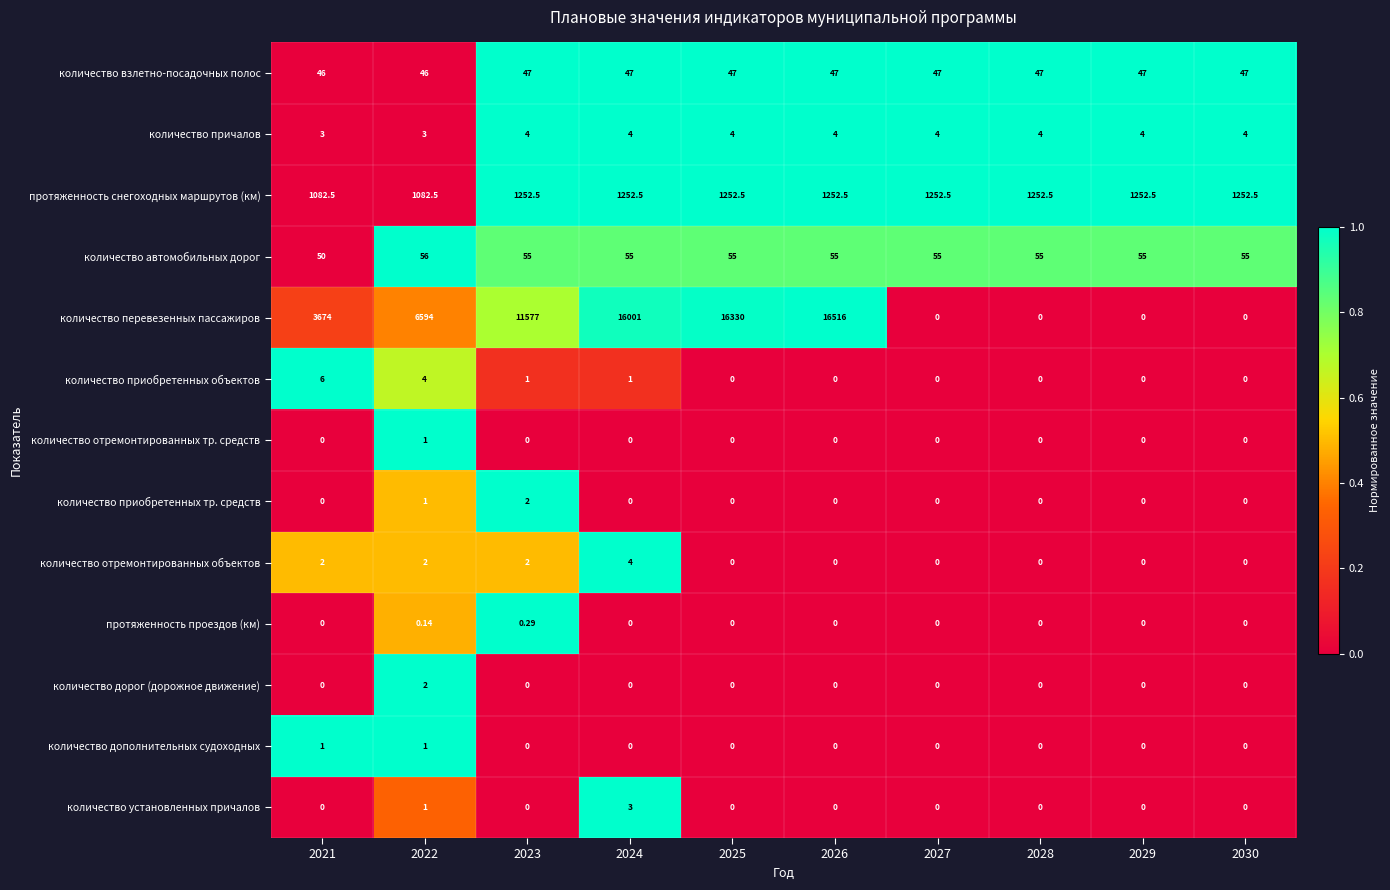

Is the value of количество причалов at 2021 greater than the value of количество отремонтированных тр. средств at 2030?

Yes